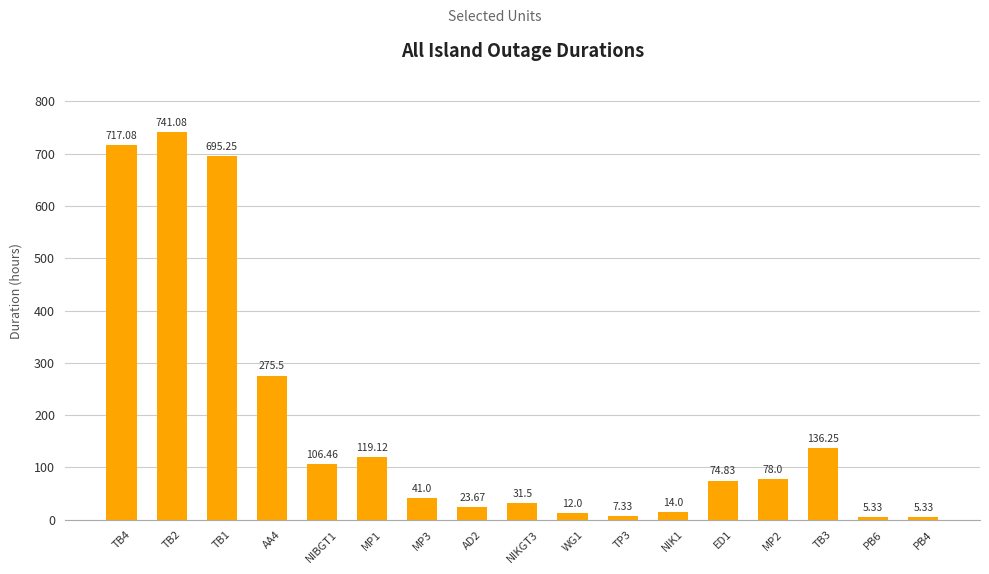

The value at NIK1 is 14.0. True or false?

True